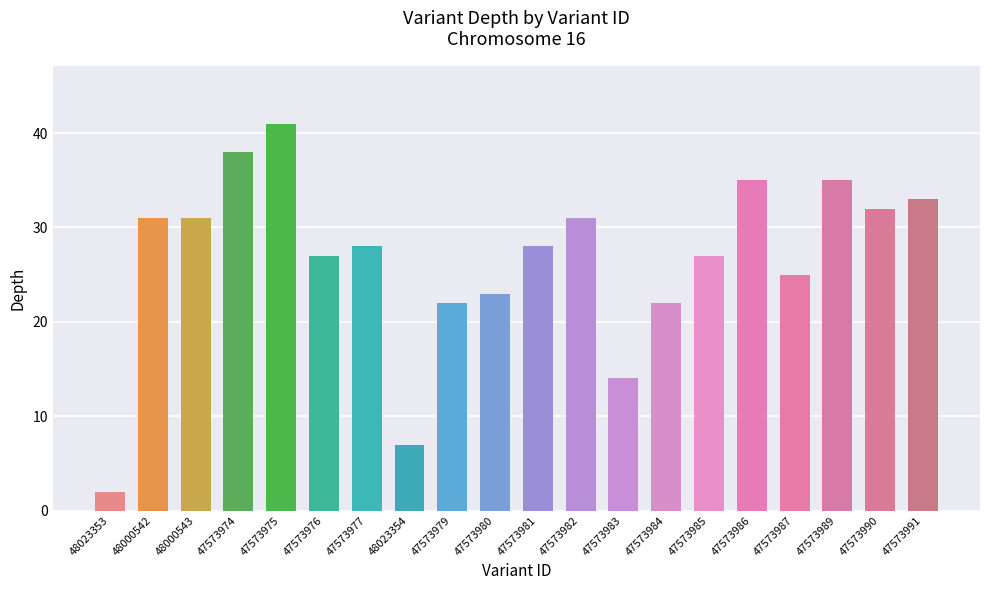

What is the difference between the maximum and minimum values?

39